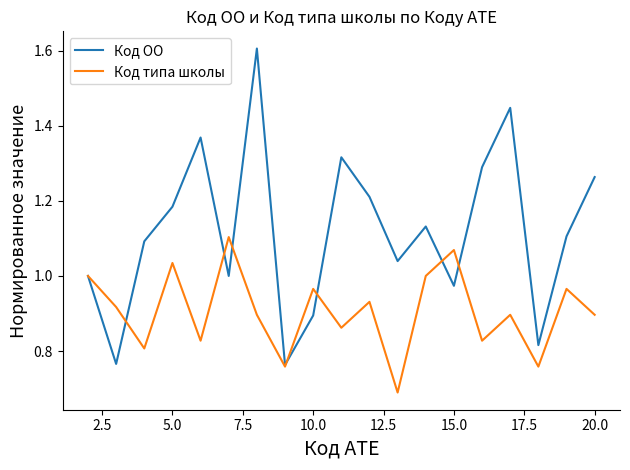

Which series has the largest total across all categories?

Код ОО